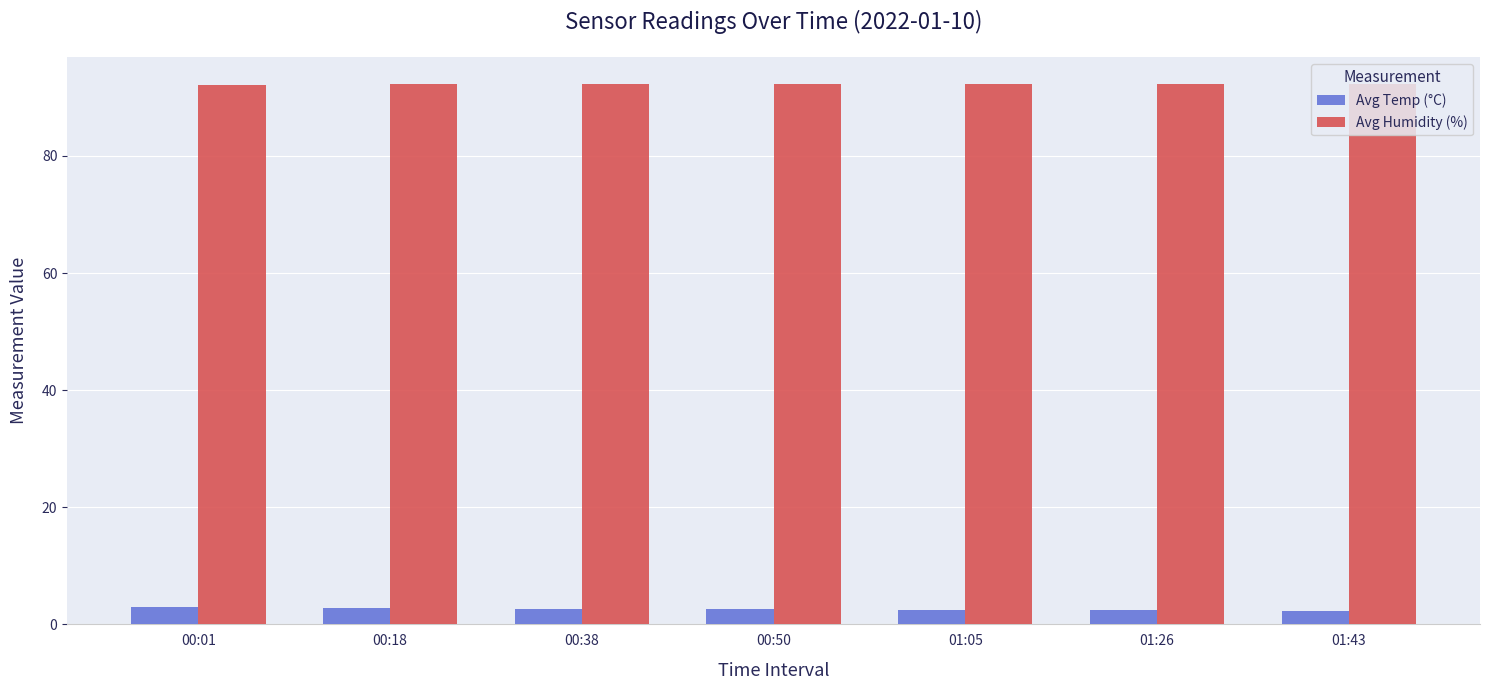

Read the Avg Humidity (%) value at 00:01.

92.1